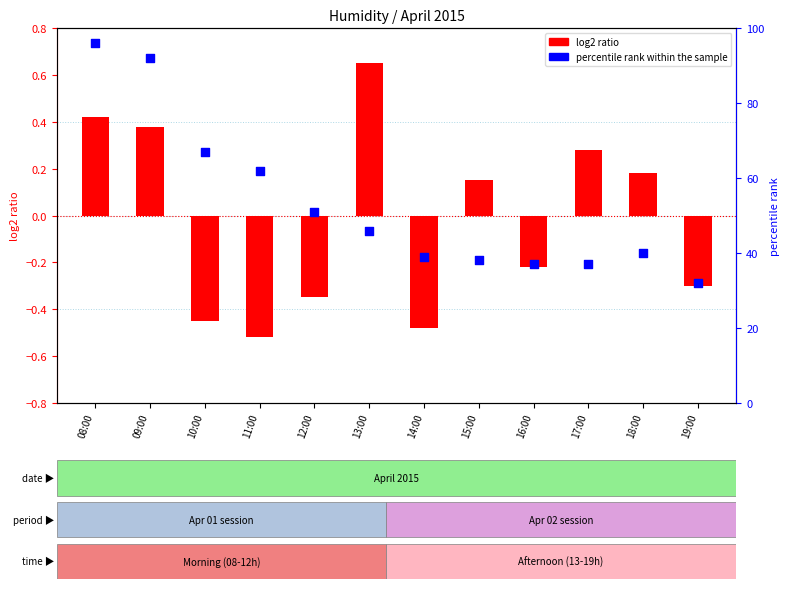

Which series reaches the minimum Y coordinate?

log2 ratio